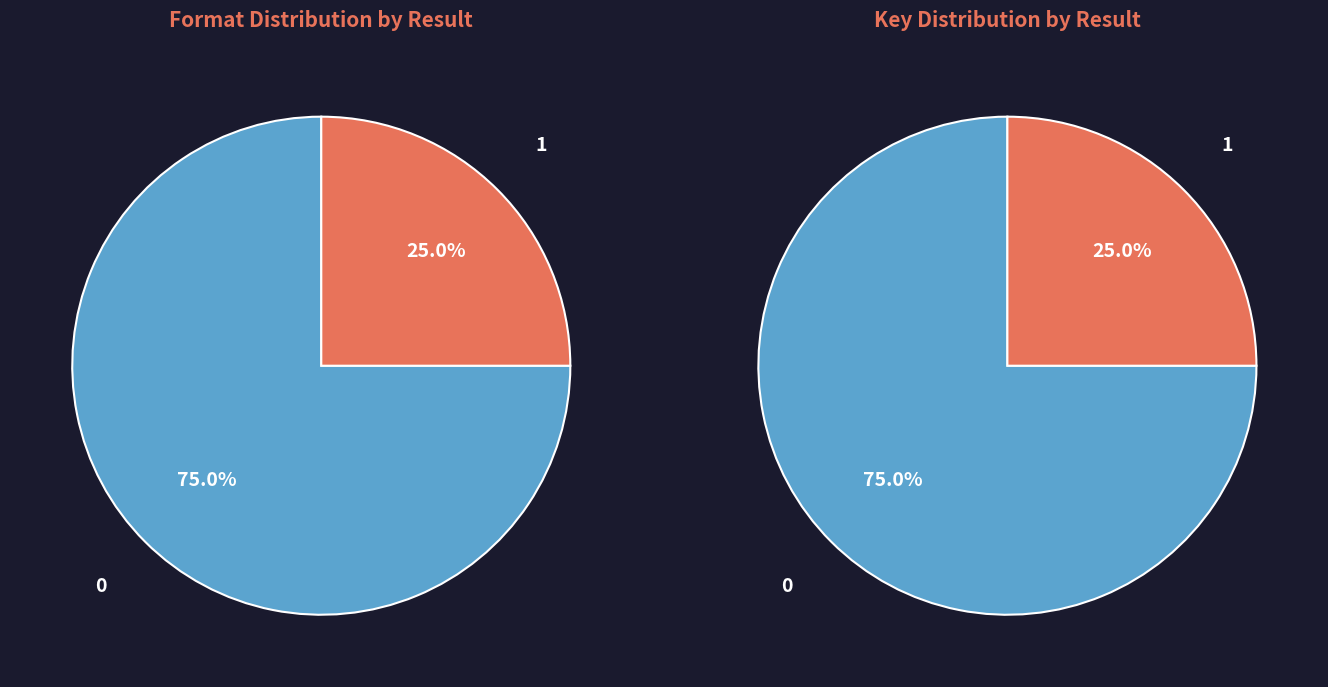

Does 1 represent more than half of the total?

No